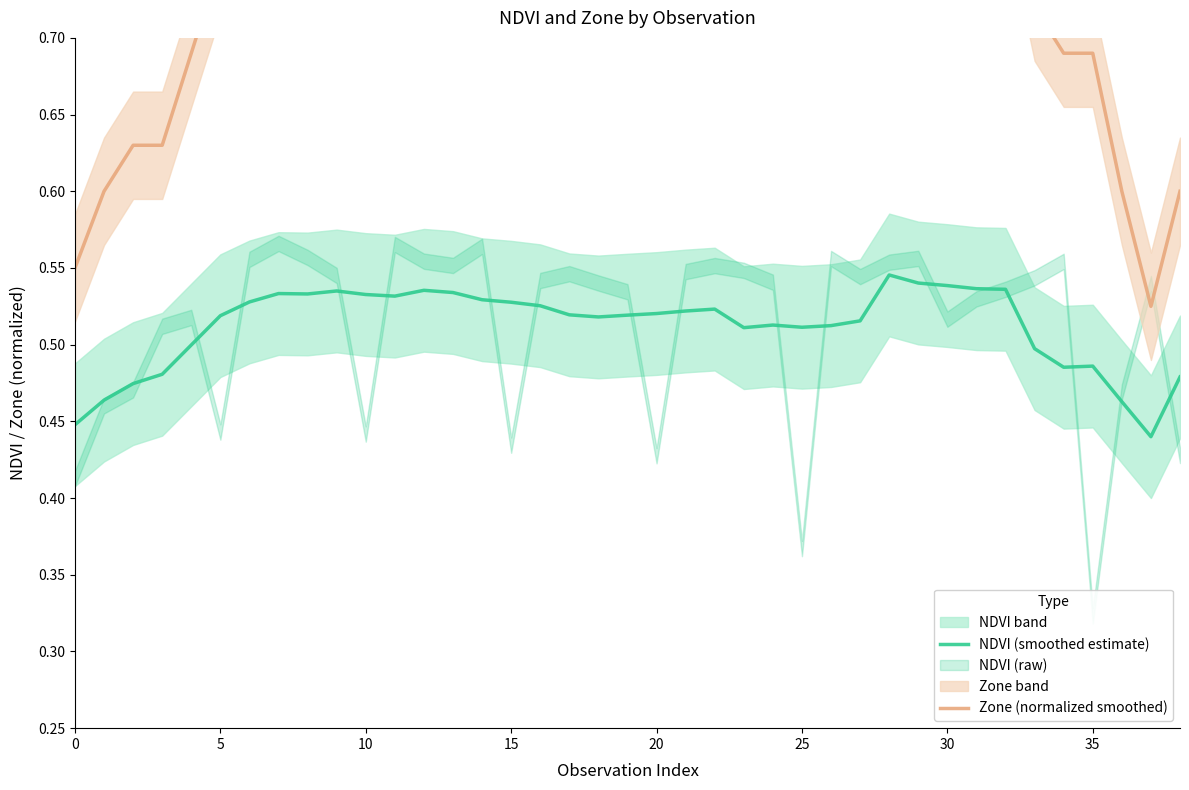

What is the maximum value shown in the chart?

0.9